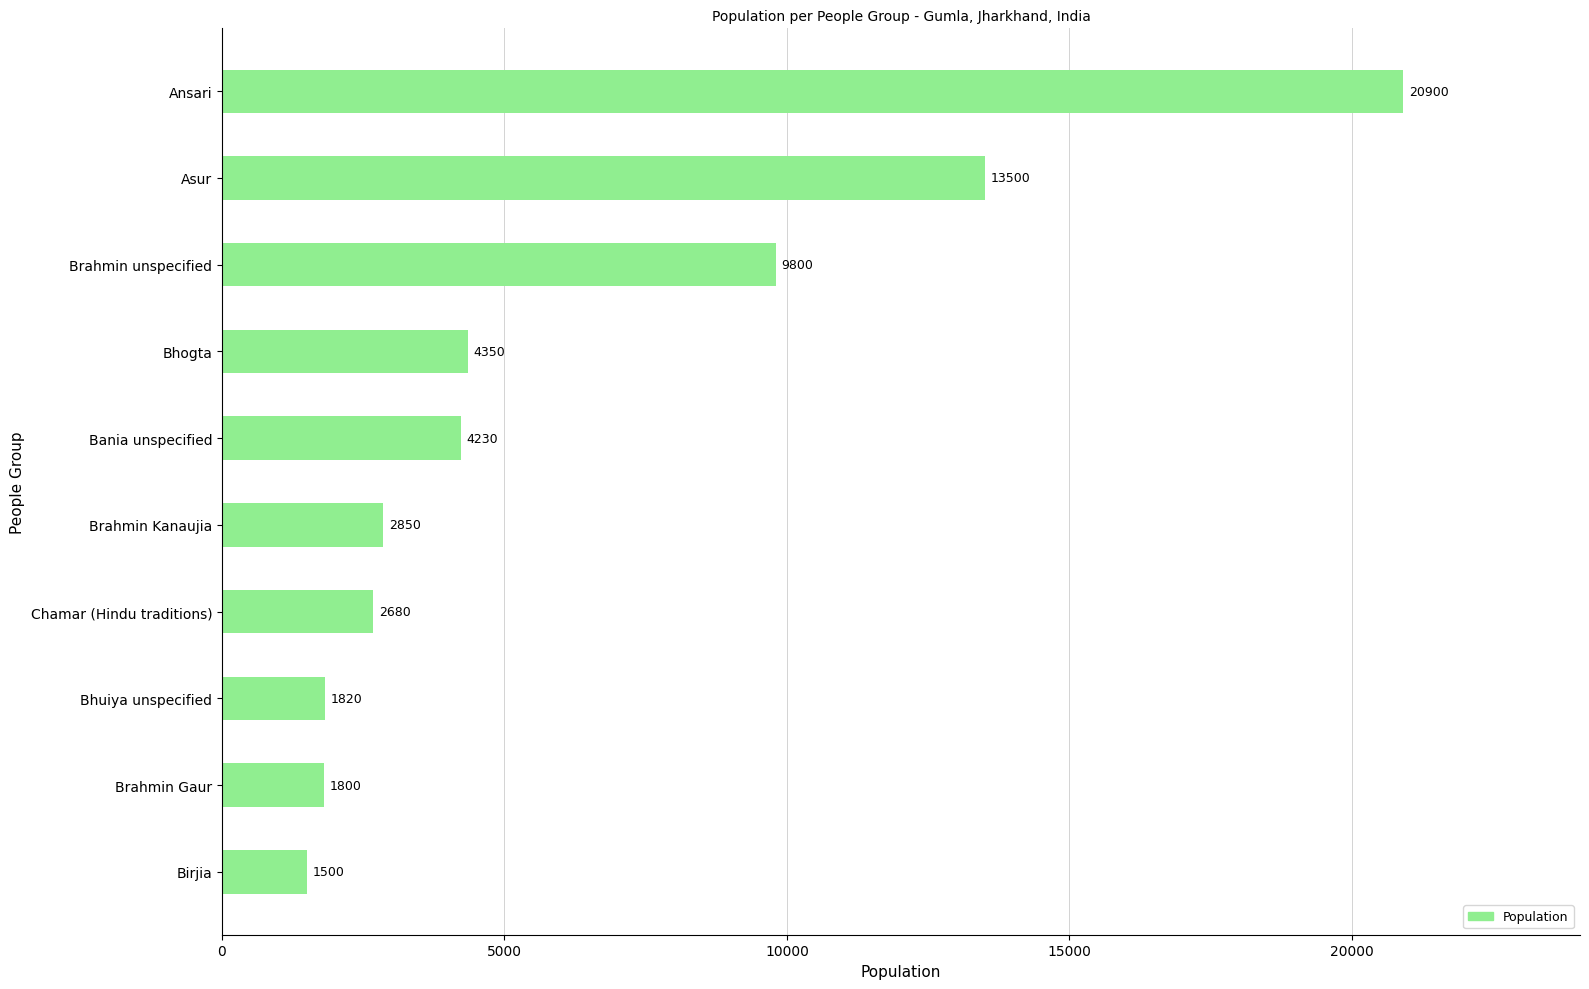

True or false: the data shows 2680 at Chamar (Hindu traditions).

True